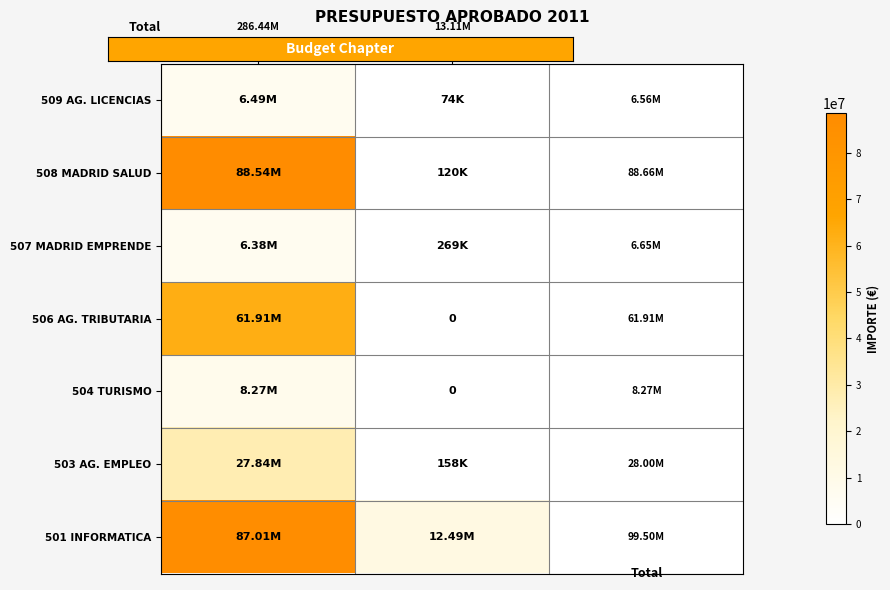

What is the total value across all series at Cap.7 (2011)?

13114530